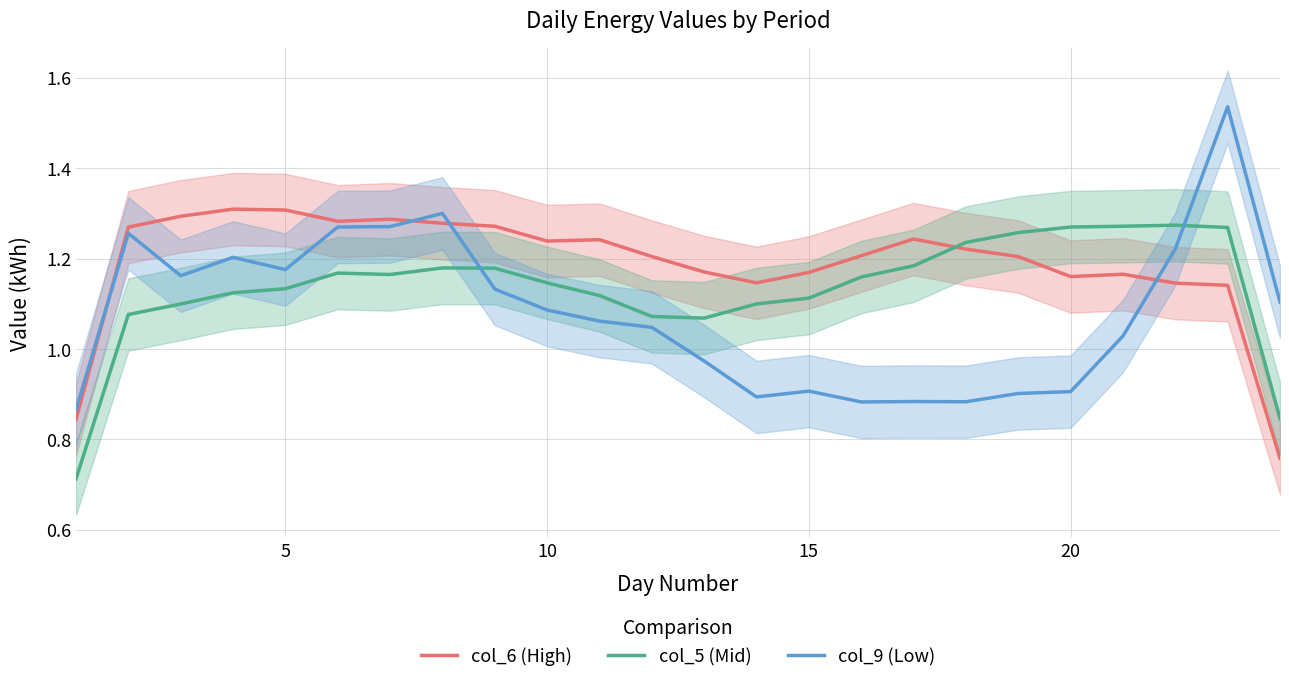

The value of col_6 (High) at 15 is 0.4. True or false?

False